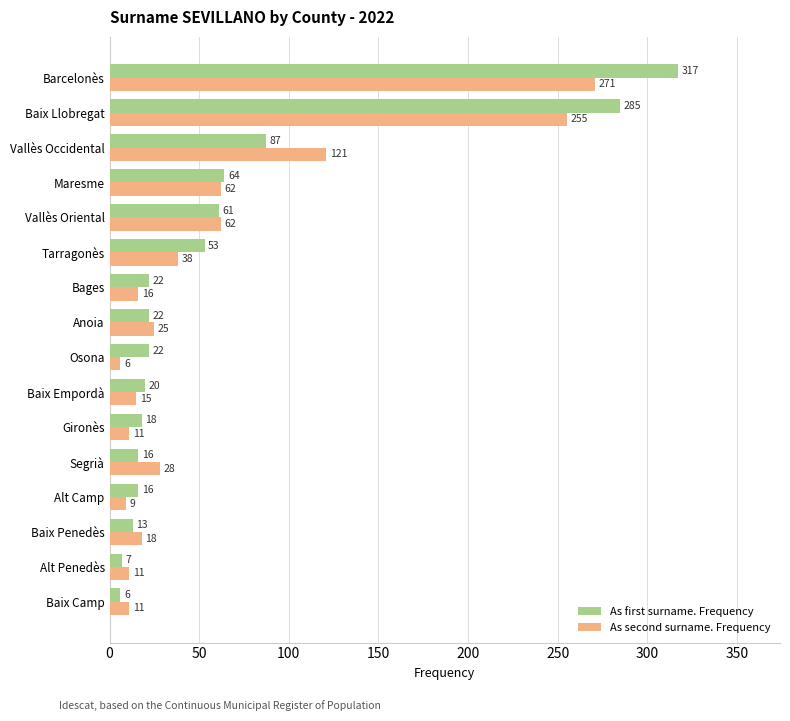

Which series has the largest total across all categories?

As first surname. Frequency